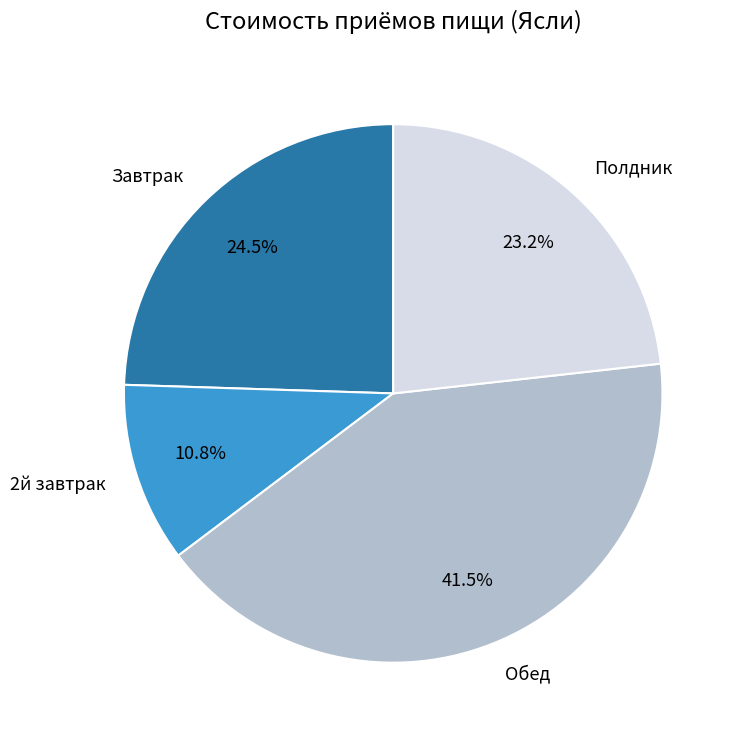

Is there a majority slice in this chart?

No